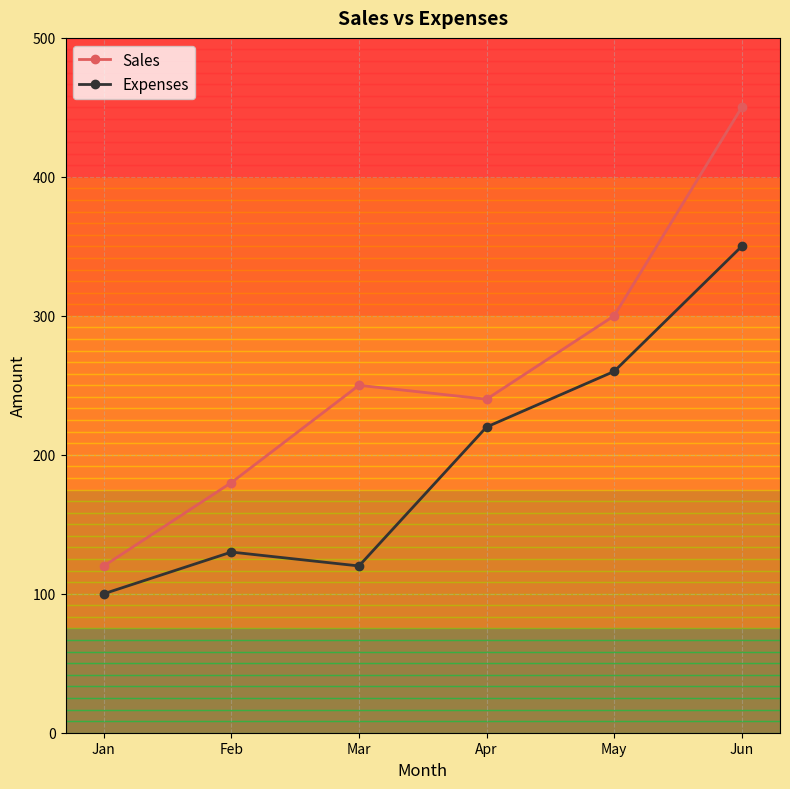

Reading left to right, list all the values displayed in this chart.

Sales: Jan=120	Feb=180	Mar=250	Apr=240	May=300	Jun=450
Expenses: Jan=100	Feb=130	Mar=120	Apr=220	May=260	Jun=350